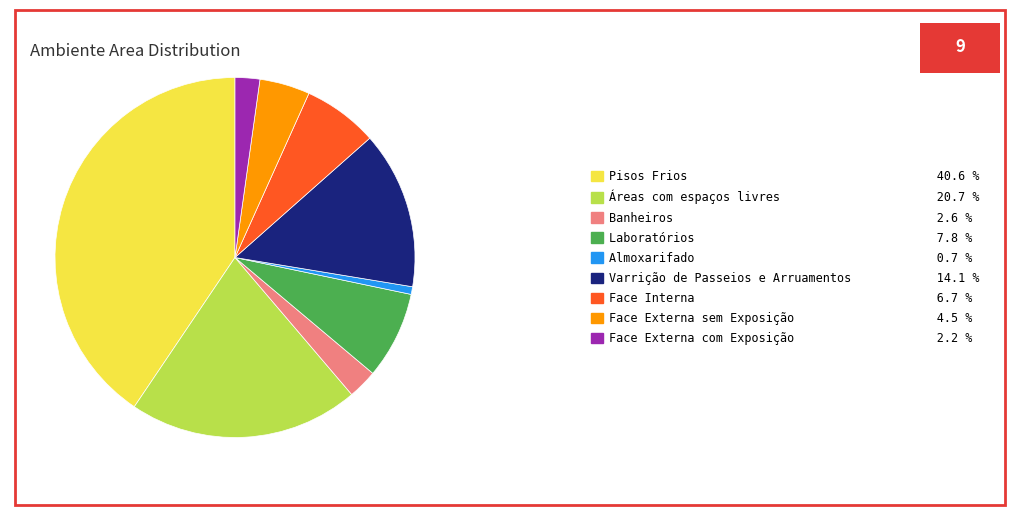

Which slice is the smallest?

Almoxarifado